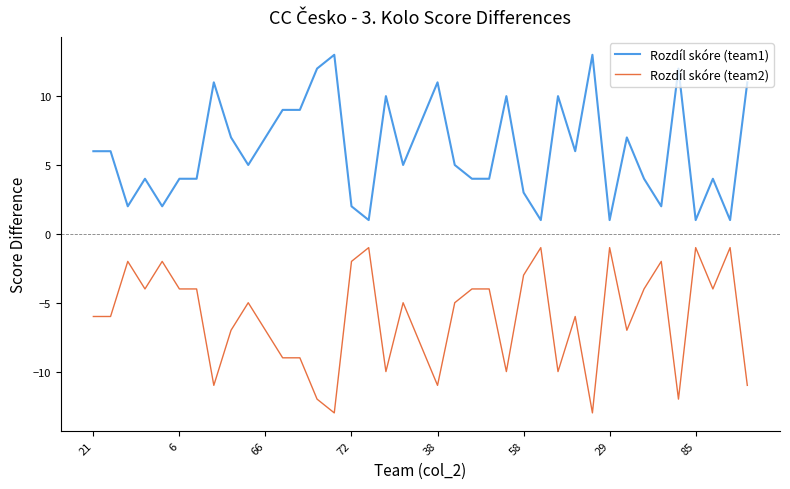

What is the average value of the Rozdíl skóre (team2) series?

-6